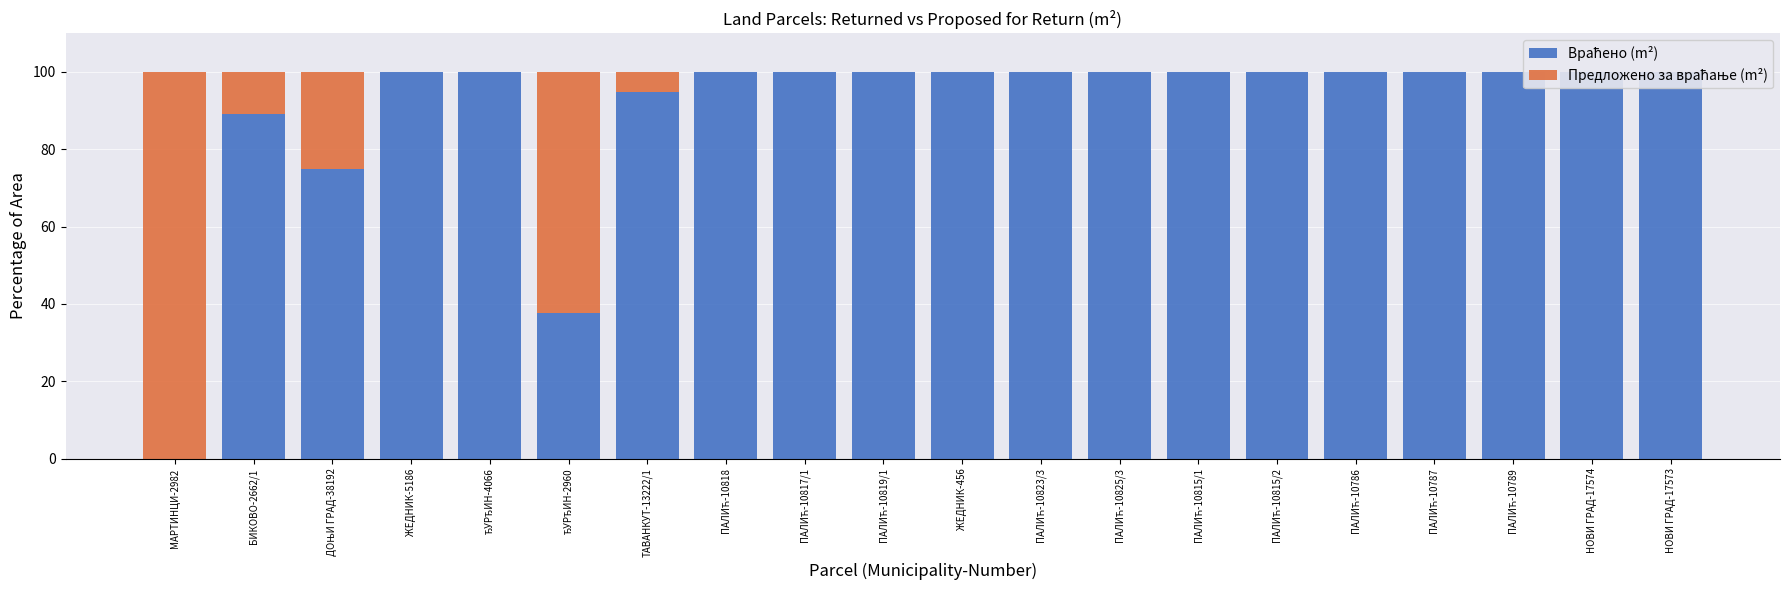

Rank the series by their maximum value, from highest to lowest.

Враћено (m²), Предложено за враћање (m²)